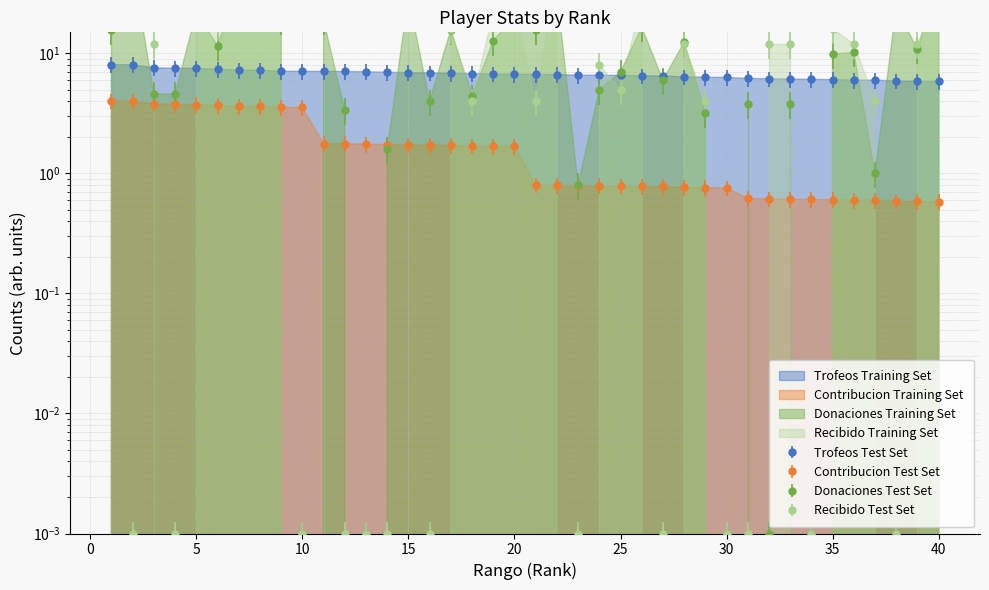

What is the sum of all Trofeos values?

269.4